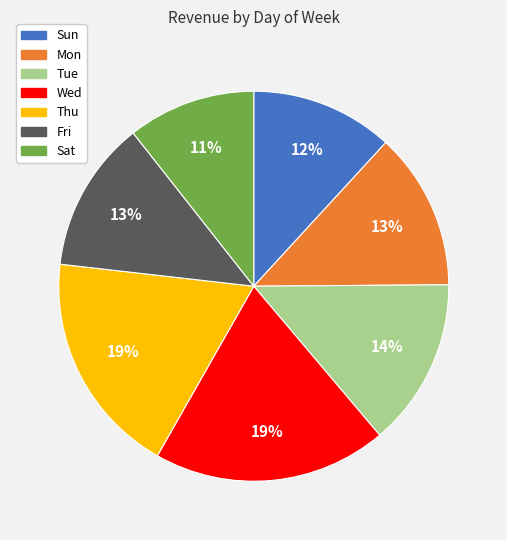

Which category has the smallest portion of the pie?

Sat